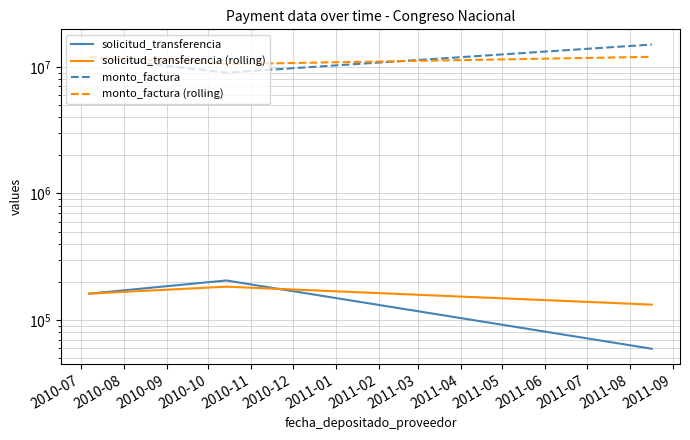

Is it true that solicitud_transferencia (rolling) equals 79711.4 at 2010-09?

False